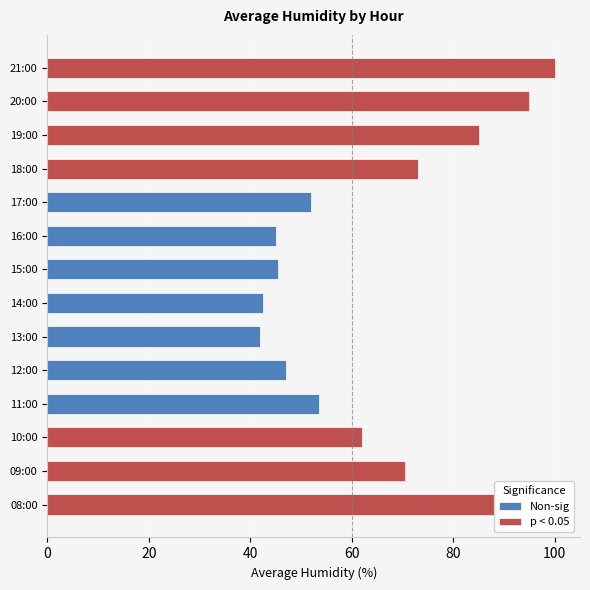

List the series in order of their overall mean, highest first.

p < 0.05, Non-sig